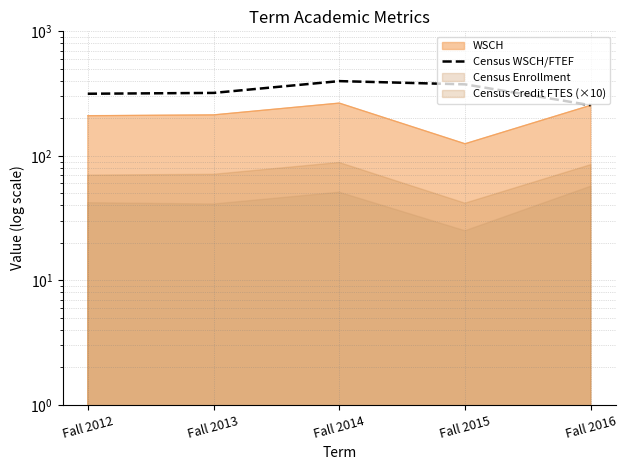

What is the greatest value displayed?

398.2